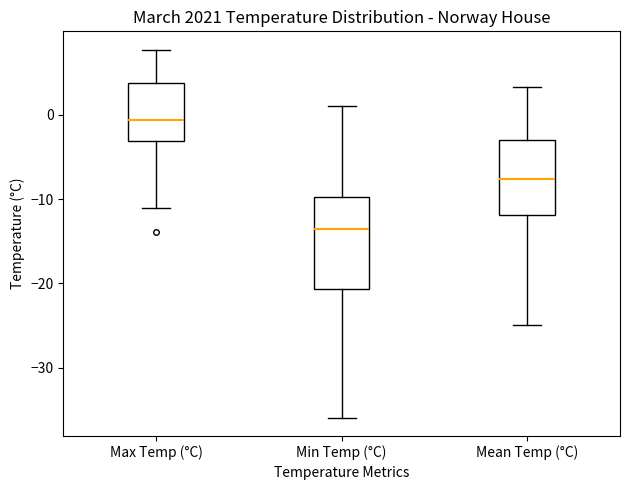

Reading left to right, read every box against the y-axis: the position of its median line, the range the box covers, and the ends of its whiskers. The values are not printed on the chart, so give them approximately, as read against the axis.

Max Temp (°C): median -1, box -3 to 4, whiskers -11 to 8
Min Temp (°C): median -13, box -21 to -10, whiskers -36 to 1
Mean Temp (°C): median -8, box -12 to -3, whiskers -25 to 3